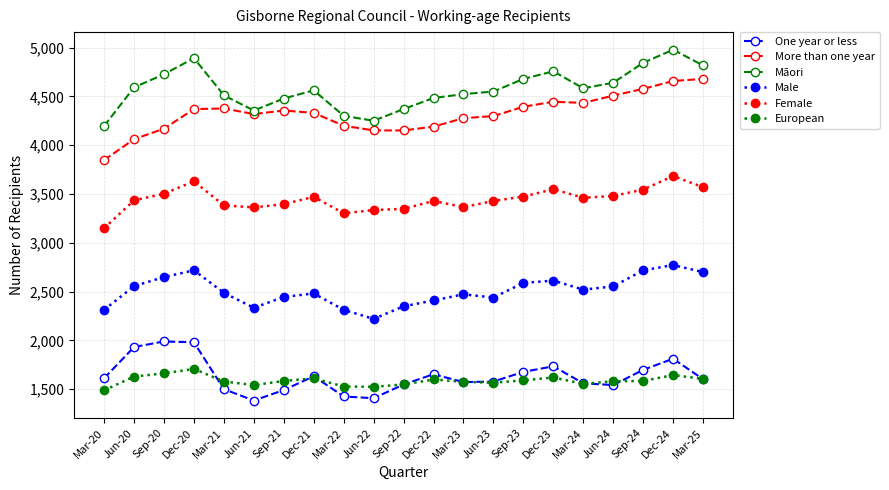

True or false: European and One year or less cross at least once.

True